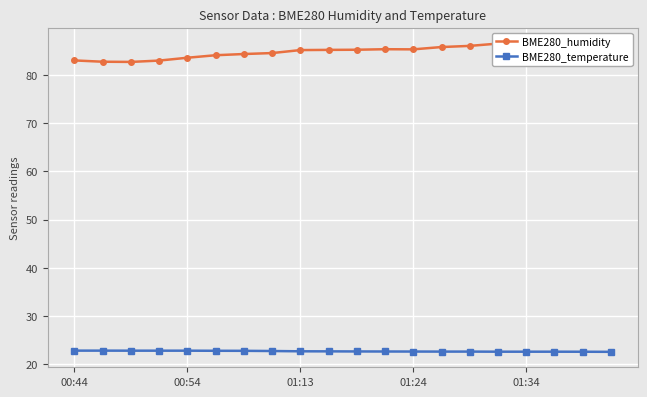

What is the sum of the BME280_humidity values at 13 and 9?

171.1